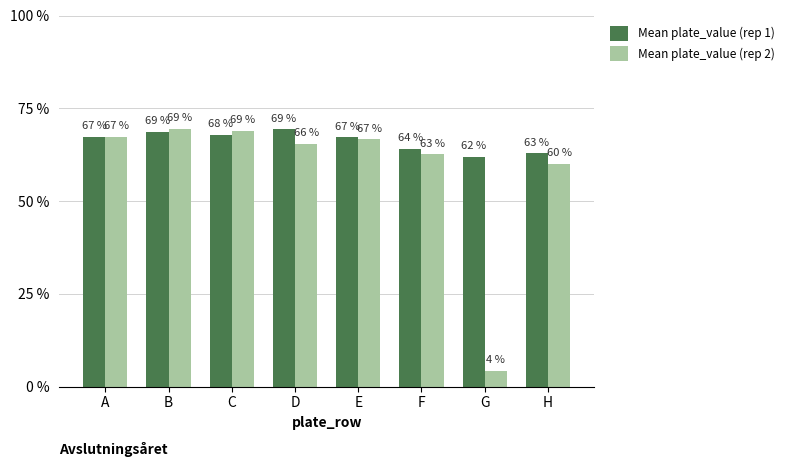

Does the chart contain any negative values?

No